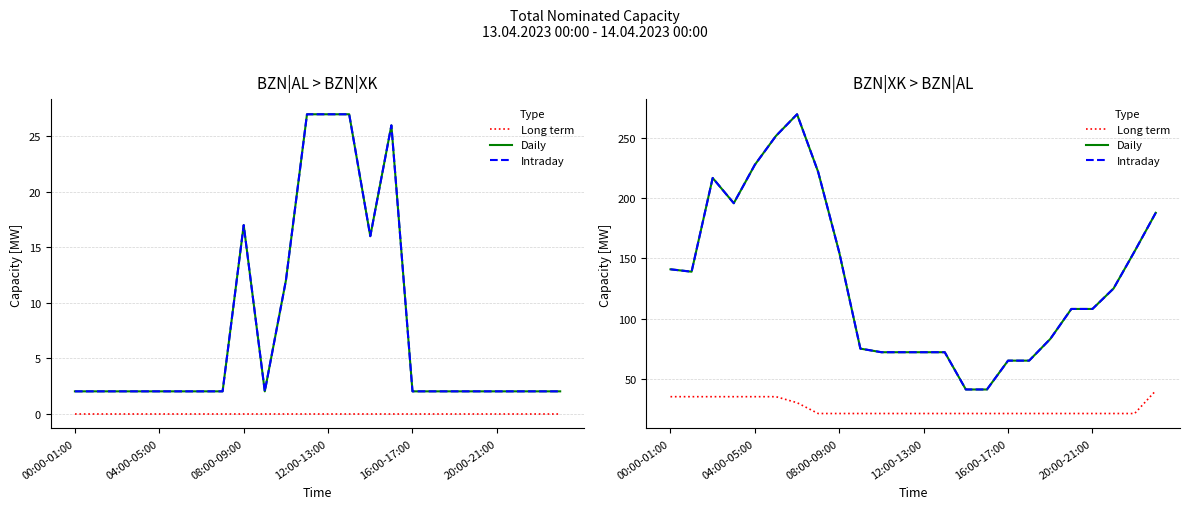

Between 04:00-05:00 and 12:00-13:00, which is larger?

04:00-05:00